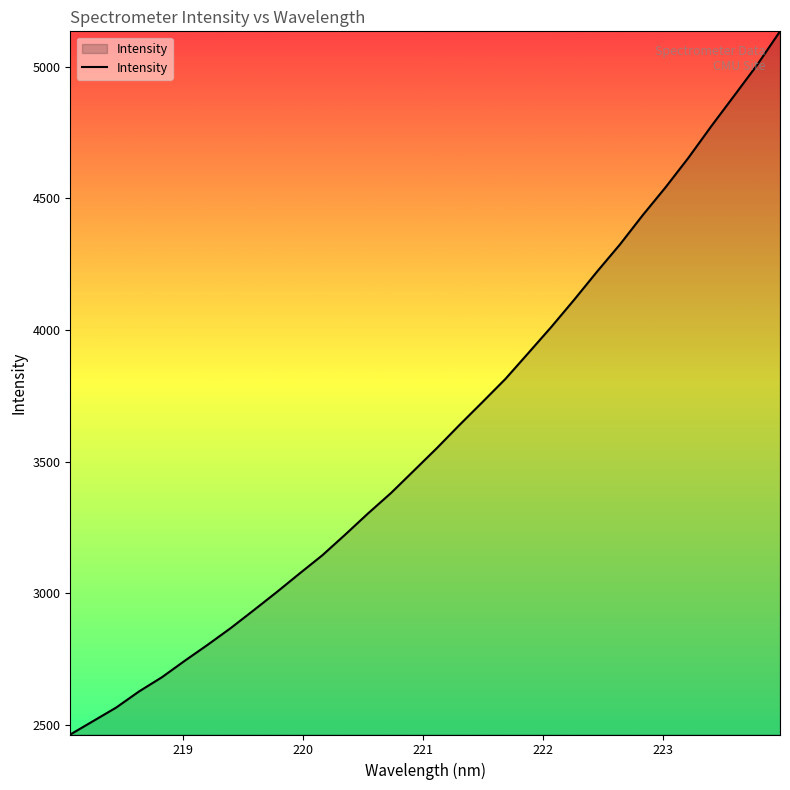

What is the difference between the maximum and minimum values?

2670.0